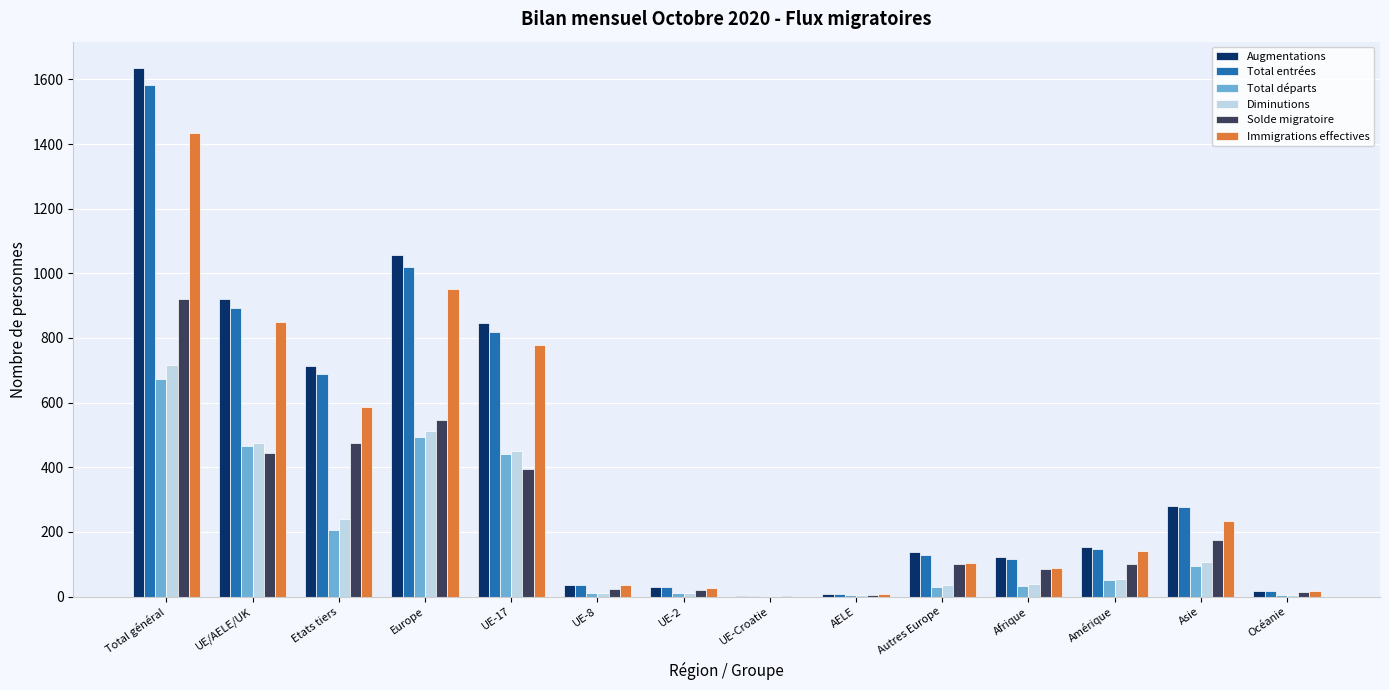

What is the spread (max minus min) of values at Asie?

187